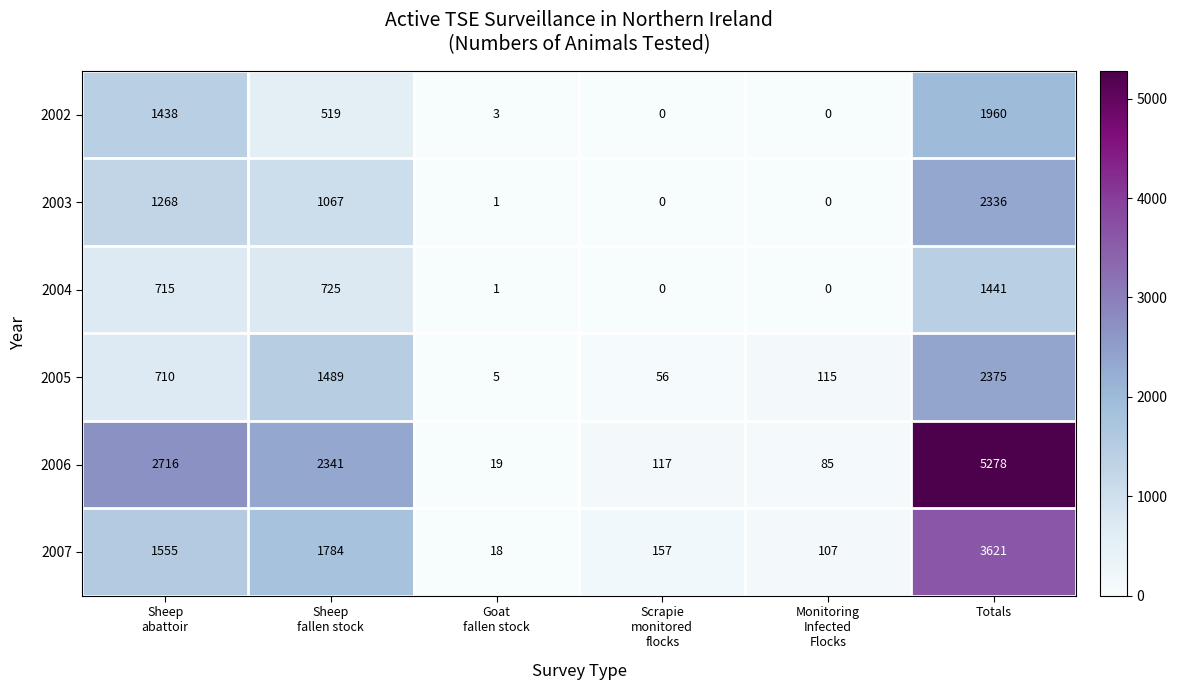

Is it true that 2006 equals 8118 at Totals?

False